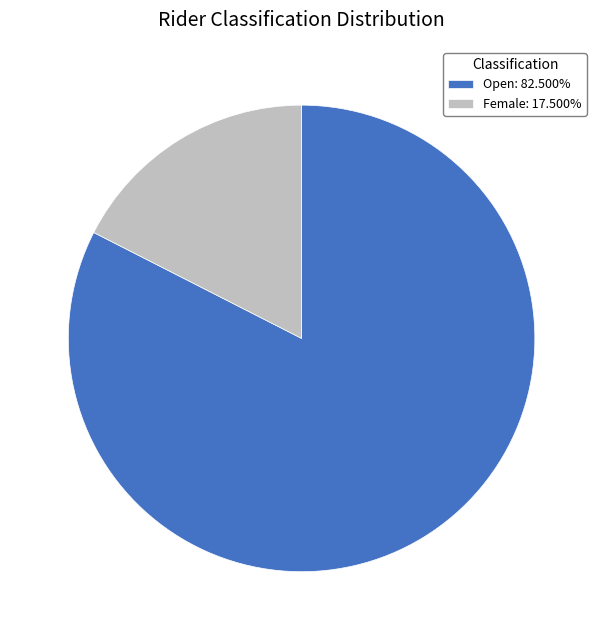

Is Open: 82.500% the majority of the pie?

Yes